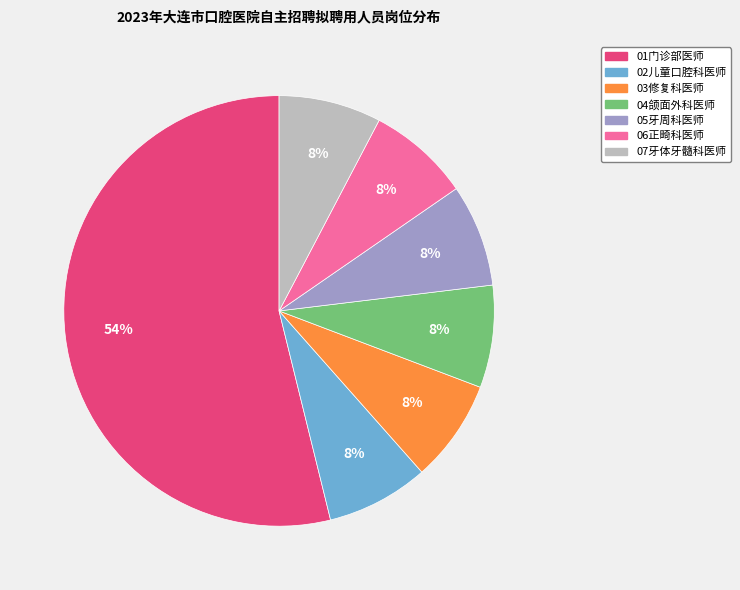

To the nearest percent, what portion does 02儿童口腔科医师 represent?

8%